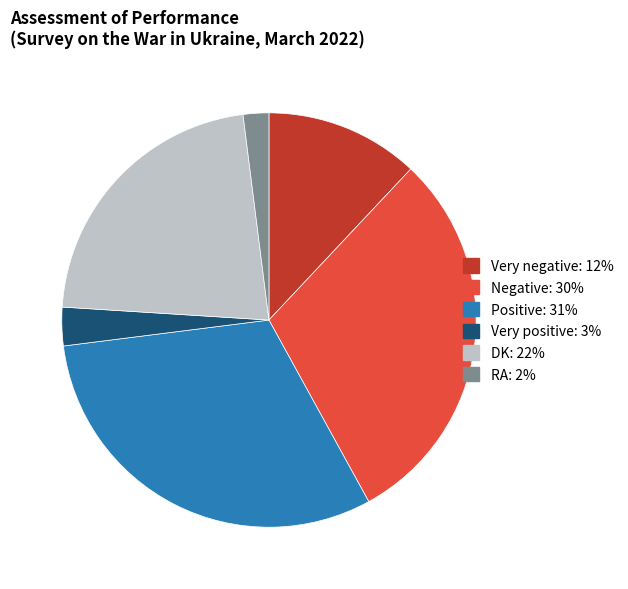

Combined, do Very positive and Negative account for over 50%?

No